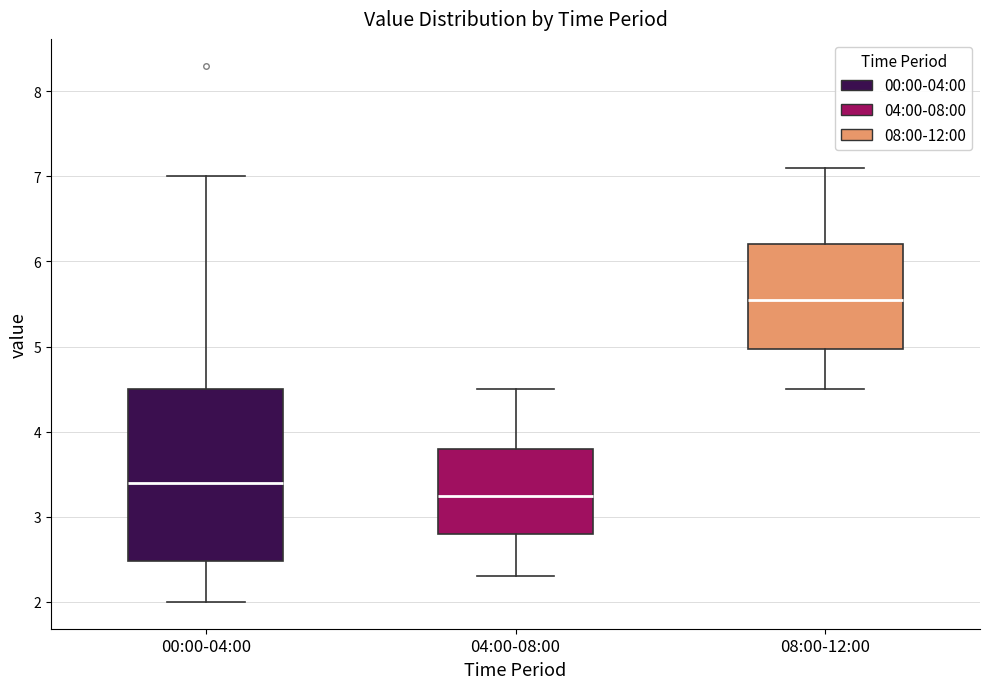

Which box has the lowest median line?

04:00-08:00